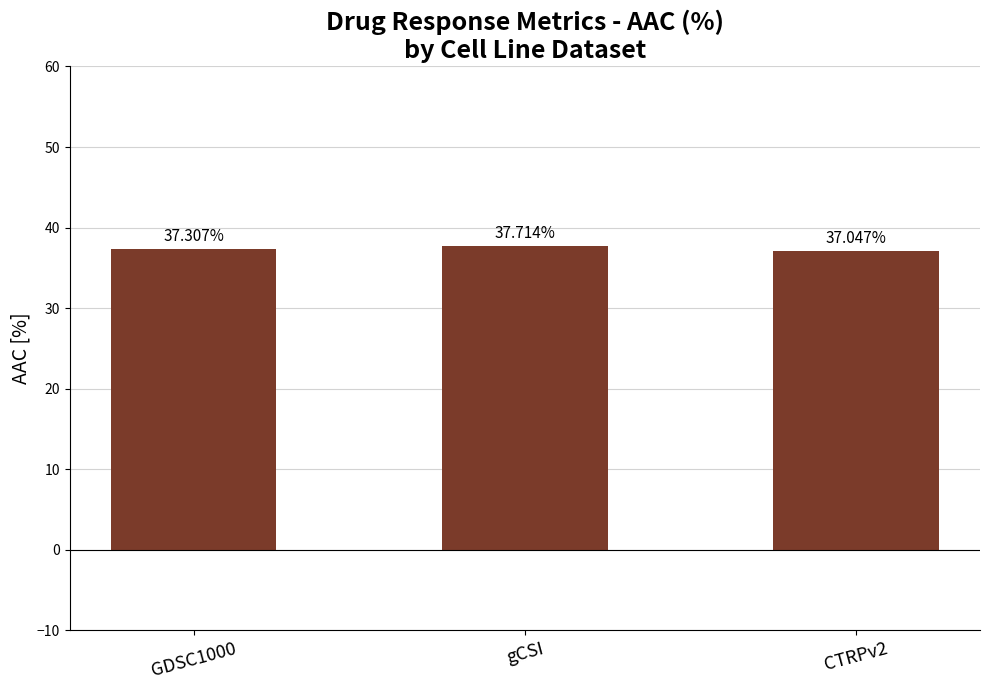

What is the maximum value shown in the chart?

37.7